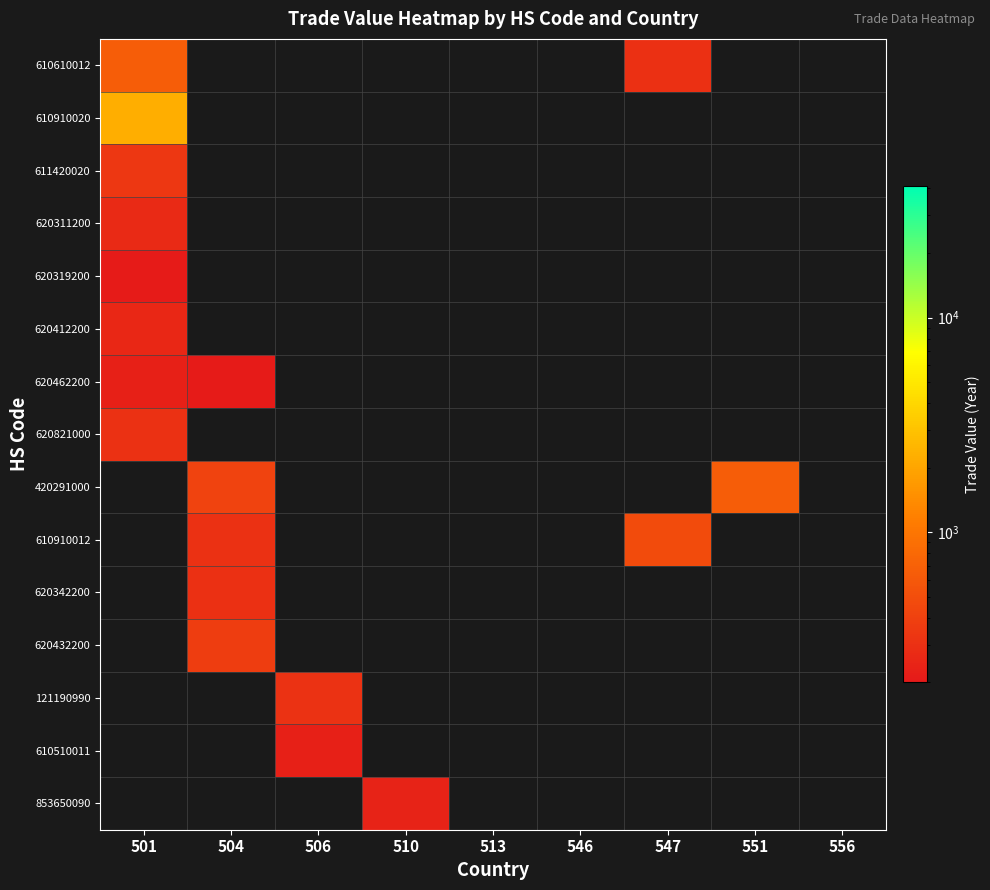

Which has a higher value, 551 or 501?

501